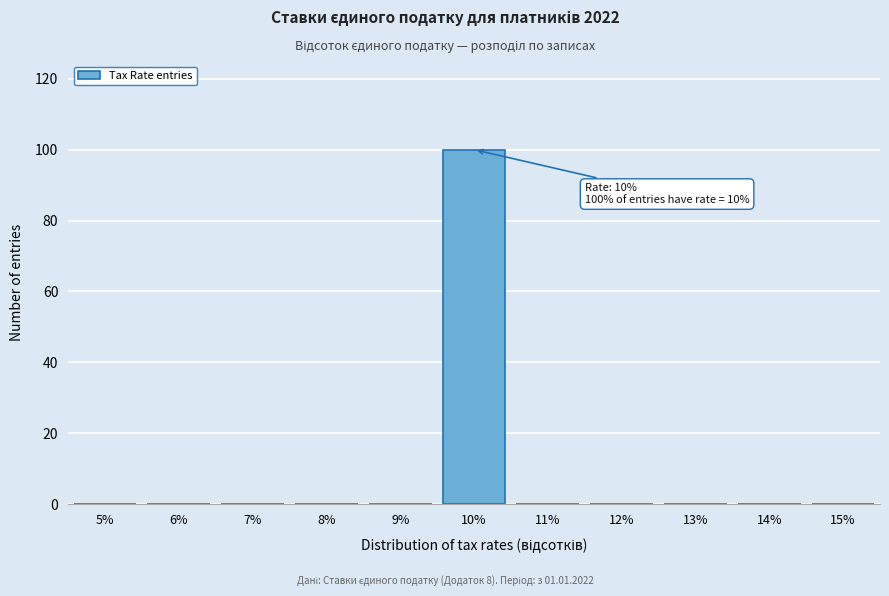

Which range on the x-axis has the tallest bar?

9.5 to 10.5